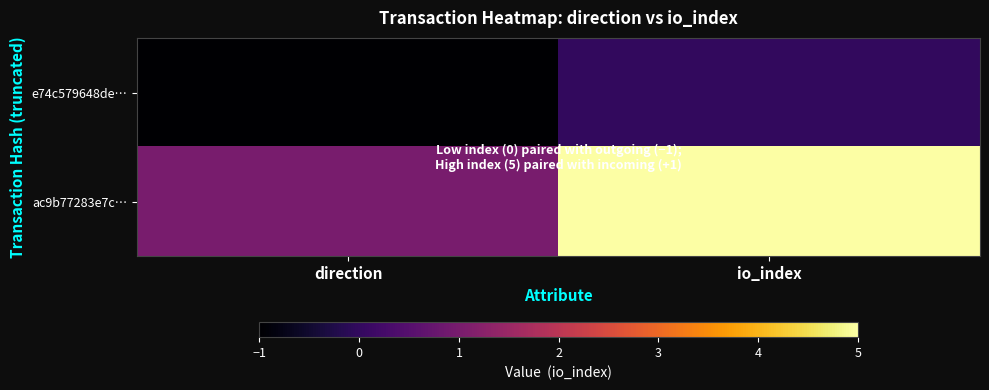

Reading right to left, extract all data points from this chart.

e74c579648de…: io_index=0	direction=-1
ac9b77283e7c…: io_index=5	direction=1